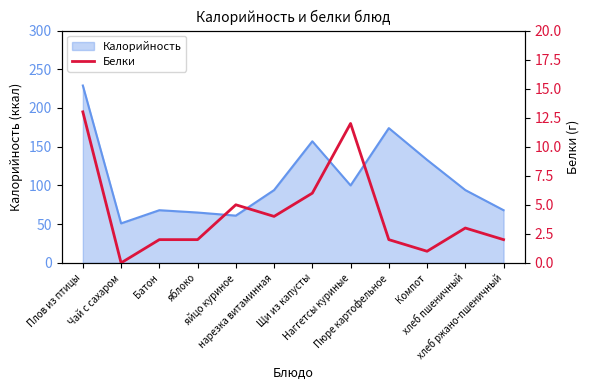

What is the maximum value shown in the chart?

13